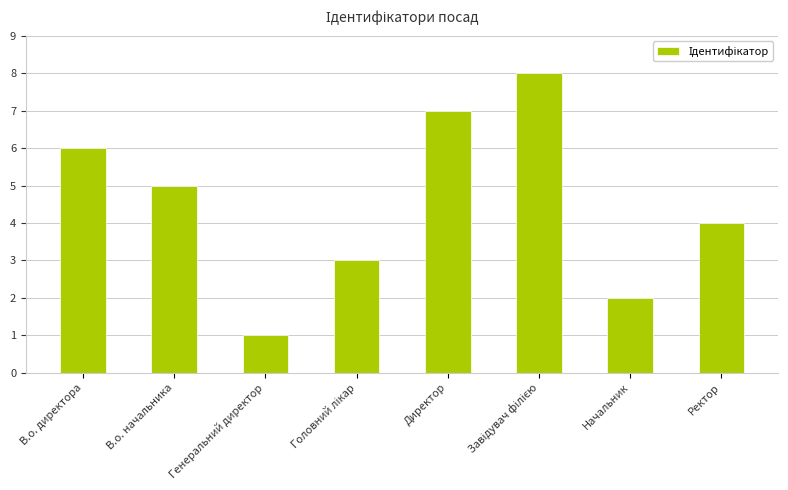

How many values are between 3 and 7?

5